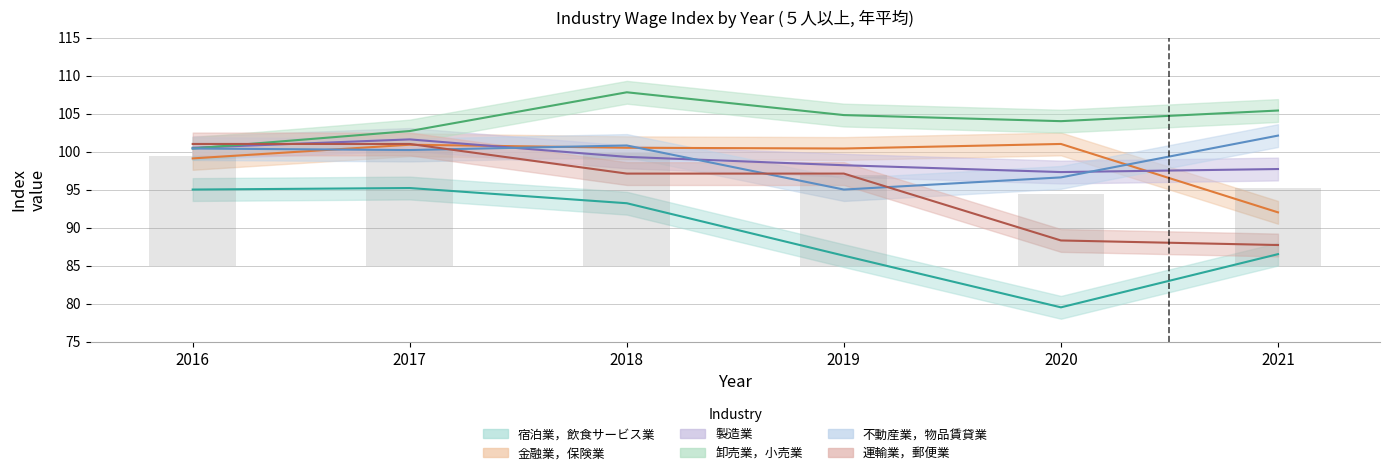

What is the value of the 不動産業，物品賃貸業 bar at the 3rd from the left?

100.8